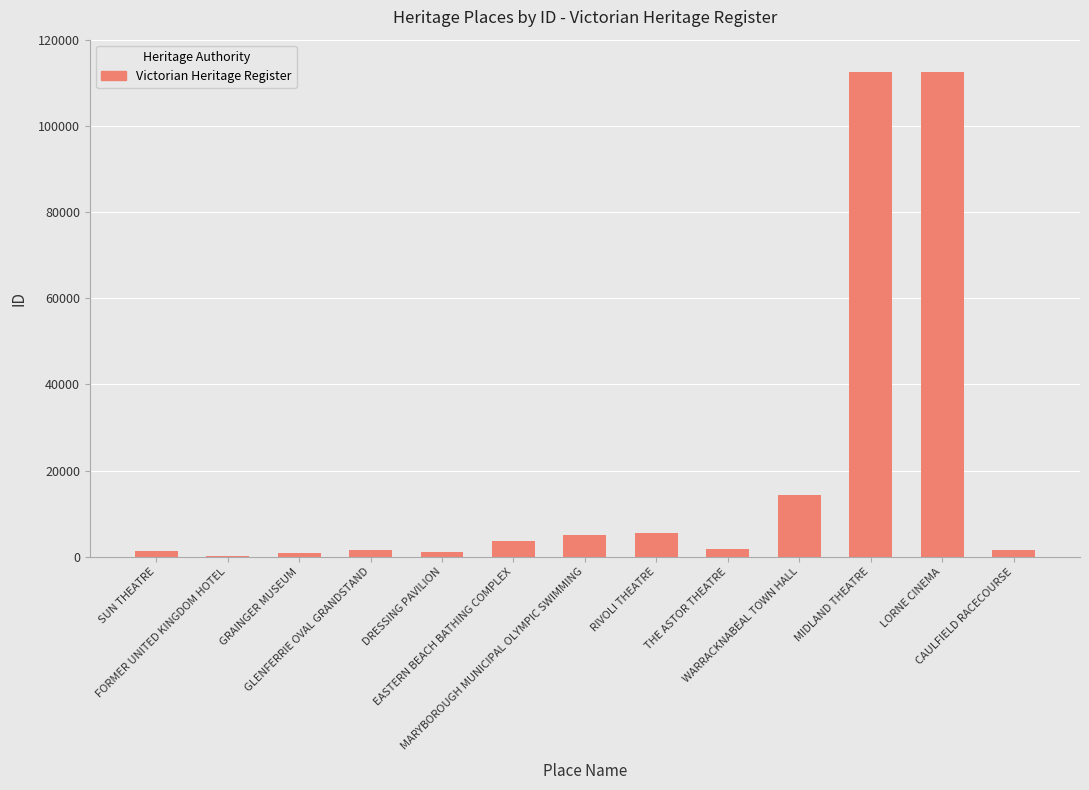

What is the sum of all values?

262397